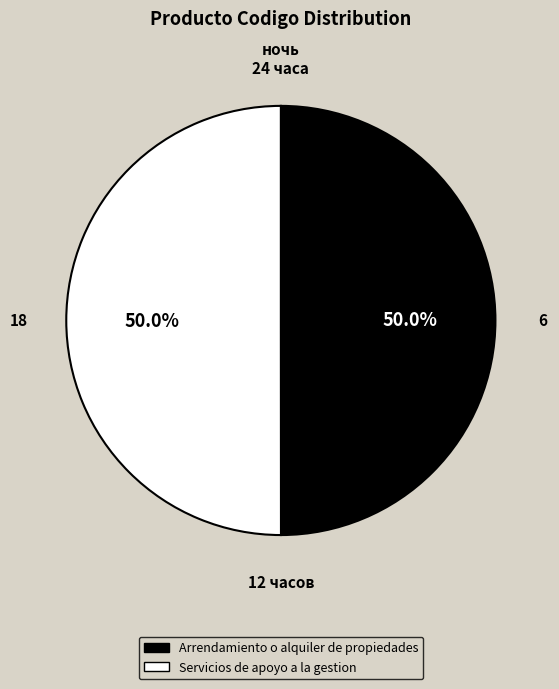

Is it true that Arrendamiento o alquiler de propiedades is 61% of the pie?

False